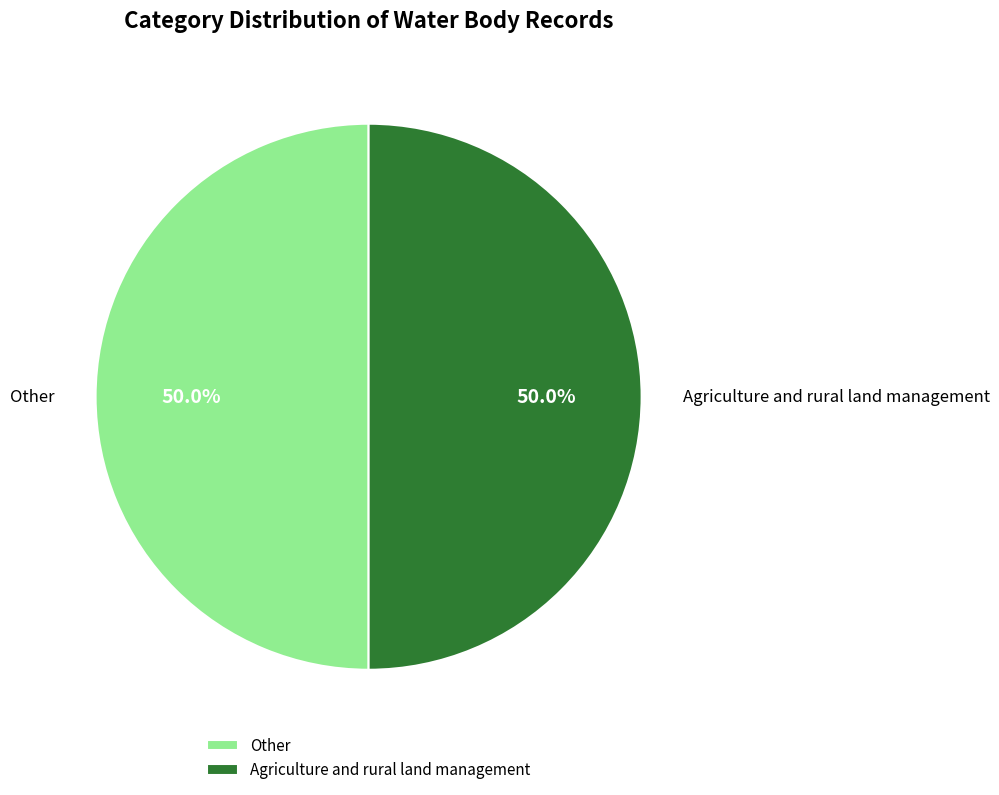

True or false: Agriculture and rural land management accounts for 57% of the total.

False